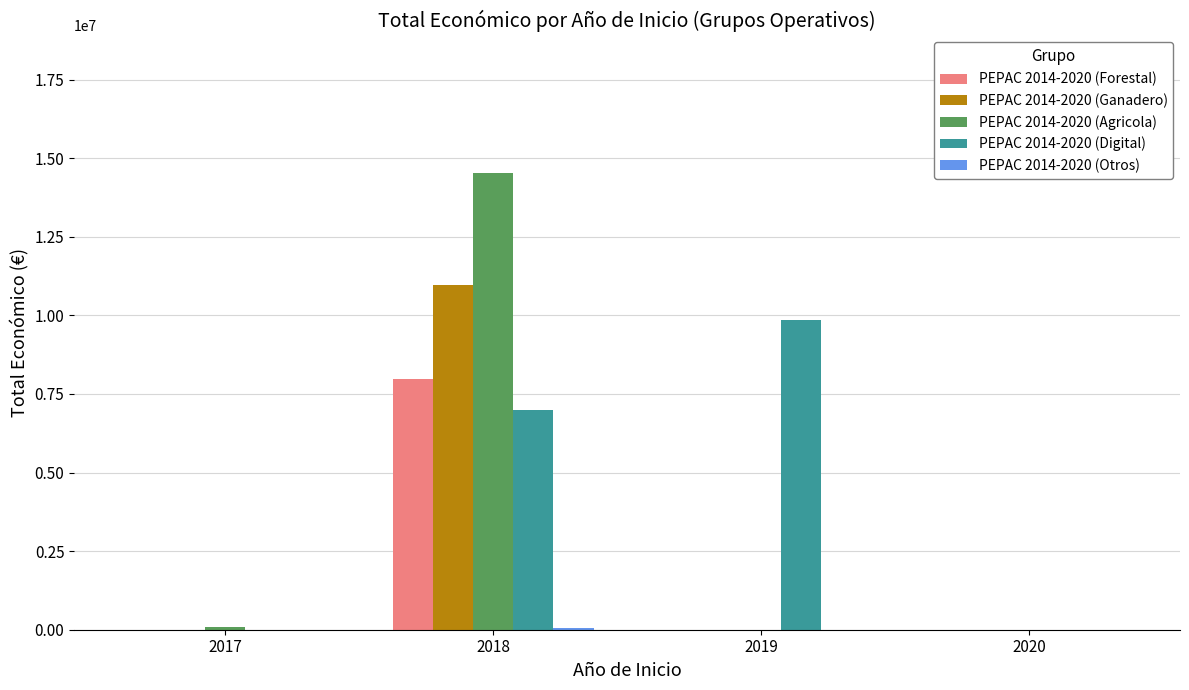

At which category is the sum across all series the highest?

2018